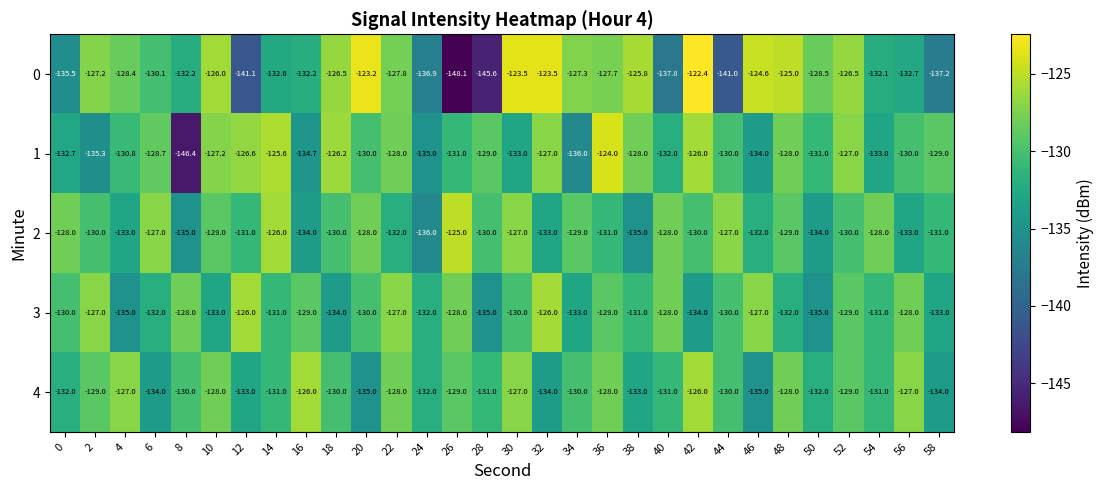

What is the minimum value for 1?

-146.4